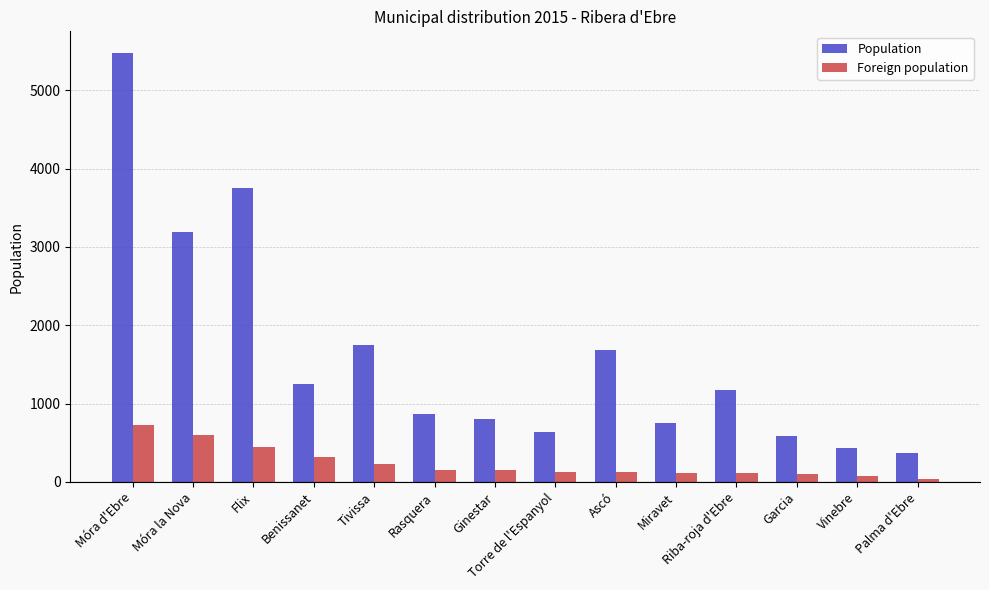

At how many categories does at least one series exceed 5144?

1